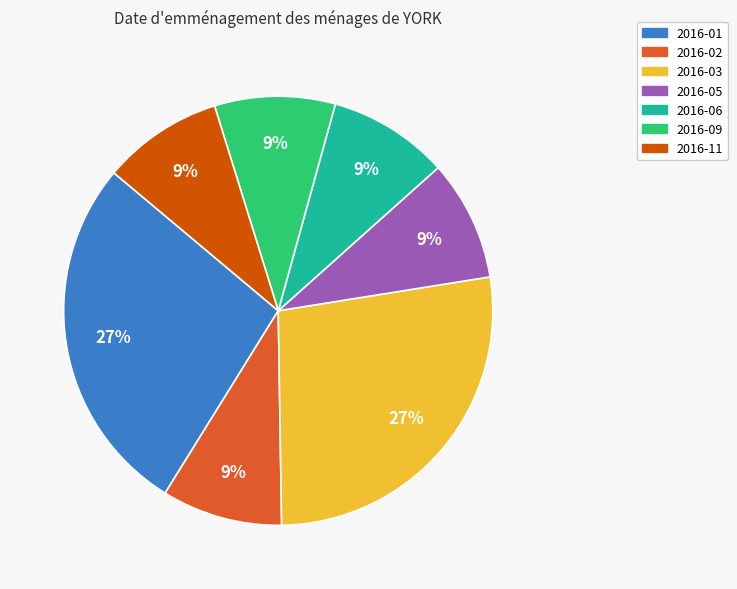

Is there a majority slice in this chart?

No